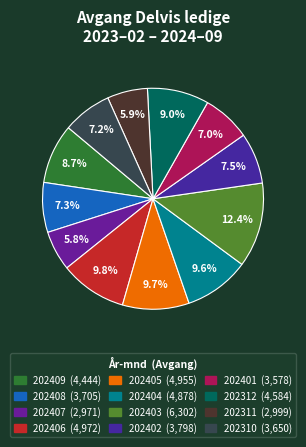

What percentage is NOT represented by 202405?

90.3%